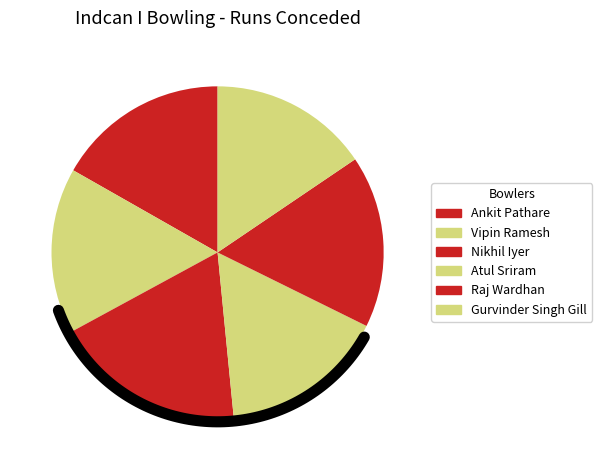

Is there any slice that represents more than half of the pie?

No